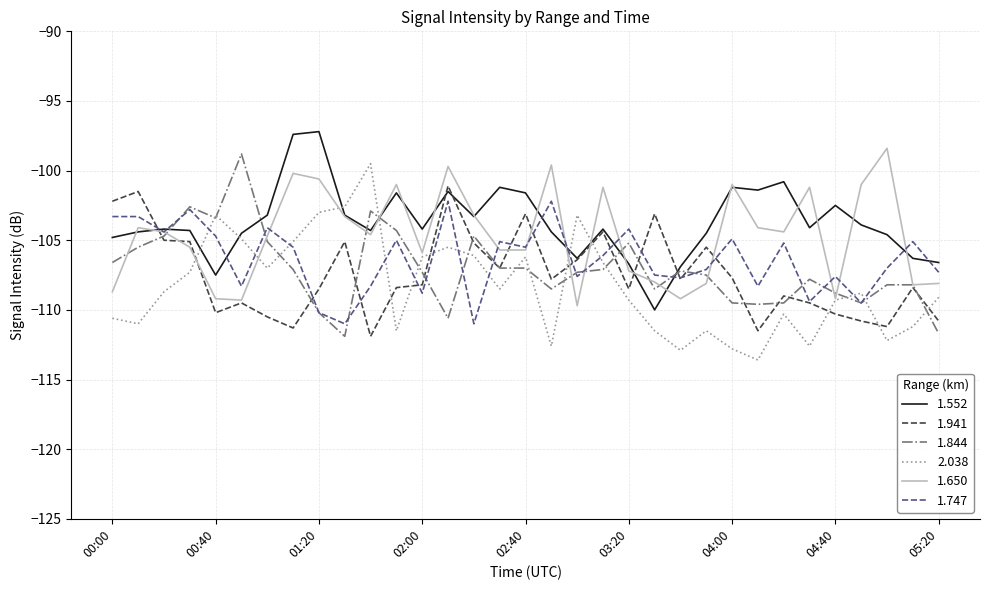

How many times do 2.038 and 1.747 cross each other?

12